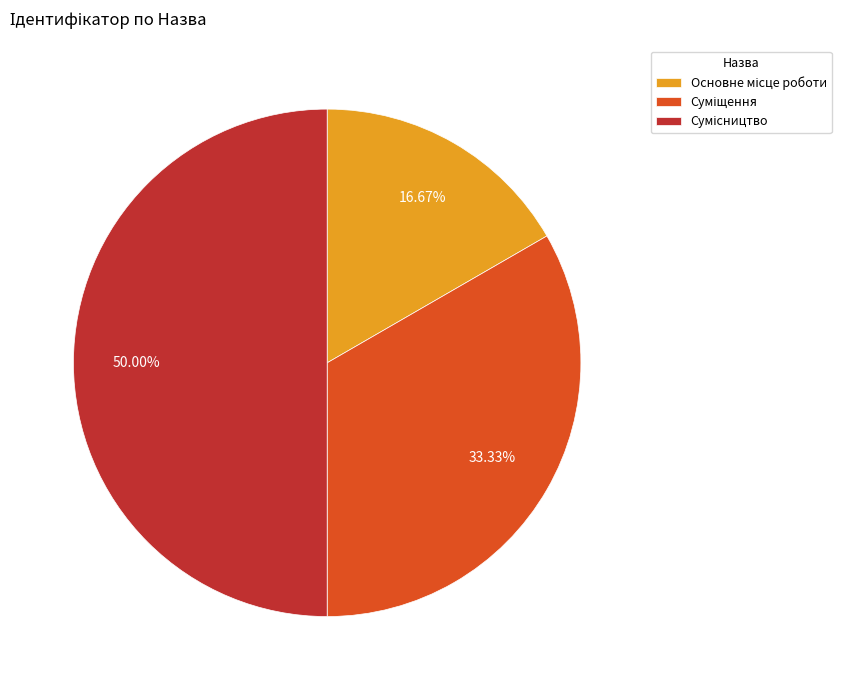

To the nearest percent, what is the average slice percentage?

33%